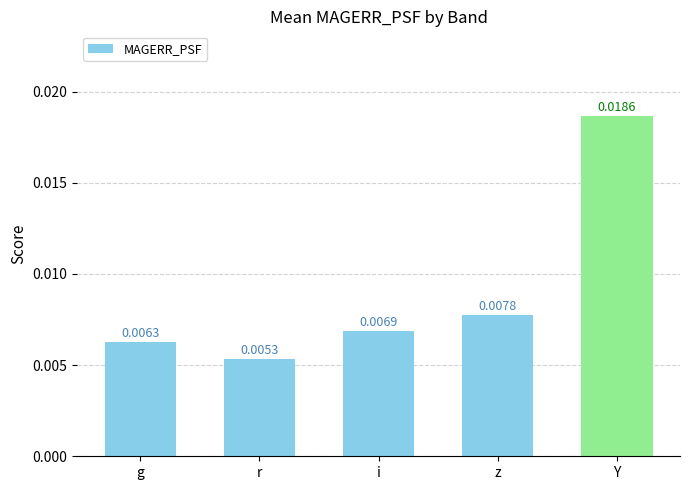

Are the bars horizontal?

No